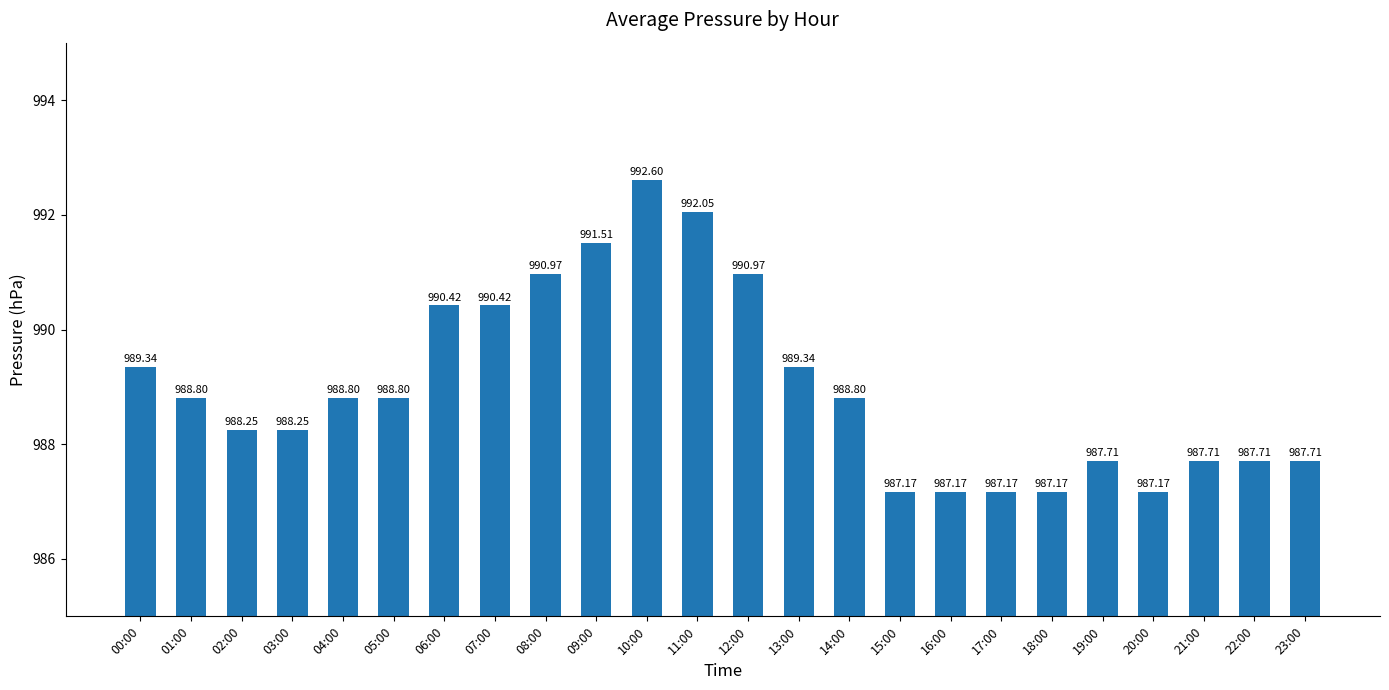

Approximately how many times larger is the value at 12:00 compared to 08:00?

1.0